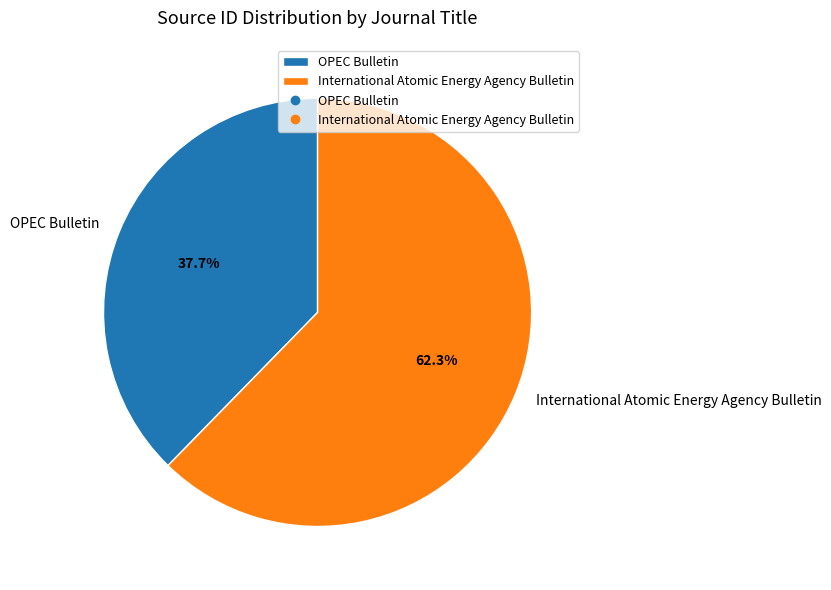

Rank the categories by value from lowest to highest.

OPEC Bulletin, International Atomic Energy Agency Bulletin